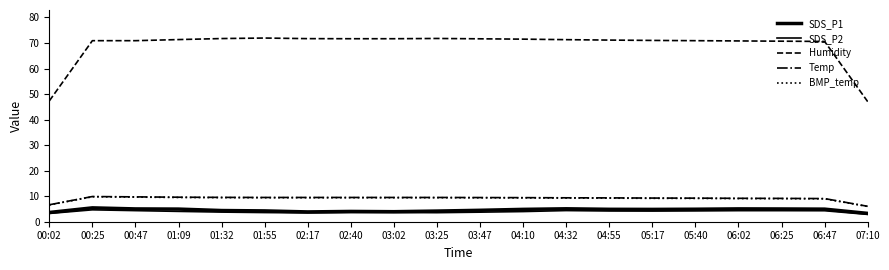

True or false: SDS_P2 has more than 0 interior local peaks.

True